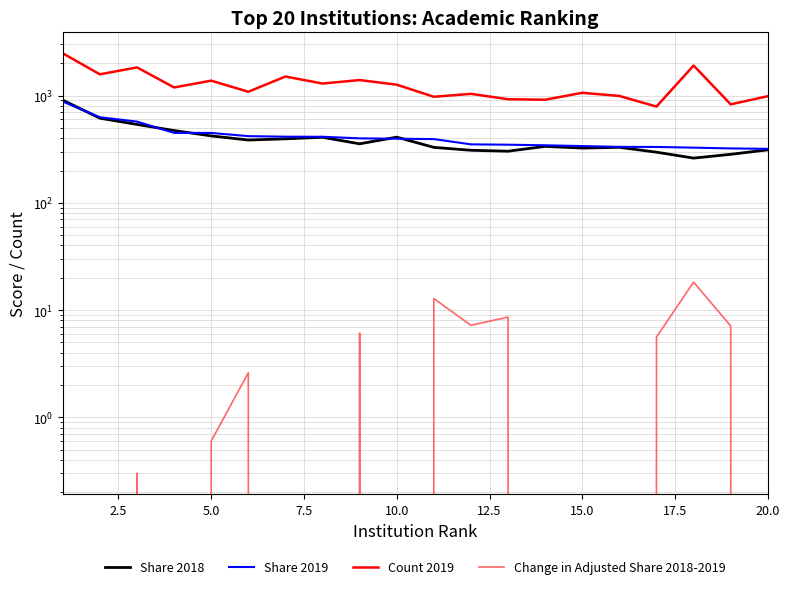

Reading left to right, list all the values displayed in this chart.

Share 2018: 907.6	615.6	538.2	472.1	420.8	385.1	395.0	408.6	354.9	409.6	328.9	309.0	302.8	336.0	324.0	329.1	296.6	261.2	283.3	311.8
Share 2019: 879.8	628.1	572.0	448.8	448.4	418.7	413.6	412.9	399.1	396.1	393.0	350.9	348.3	343.9	338.2	332.5	331.9	326.9	321.6	318.5
Count 2019: 2478.0	1579.0	1832.0	1191.0	1378.0	1086.0	1506.0	1295.0	1396.0	1264.0	975.0	1038.0	925.0	915.0	1062.0	992.0	790.0	1907.0	829.0	987.0
Change in Adjusted Share 2018-2019: -8.5	-3.7	0.3	-10.2	0.6	2.6	-1.1	-4.6	6.1	-8.7	12.8	7.2	8.6	-3.4	-1.5	-4.6	5.6	18.2	7.1	-3.6